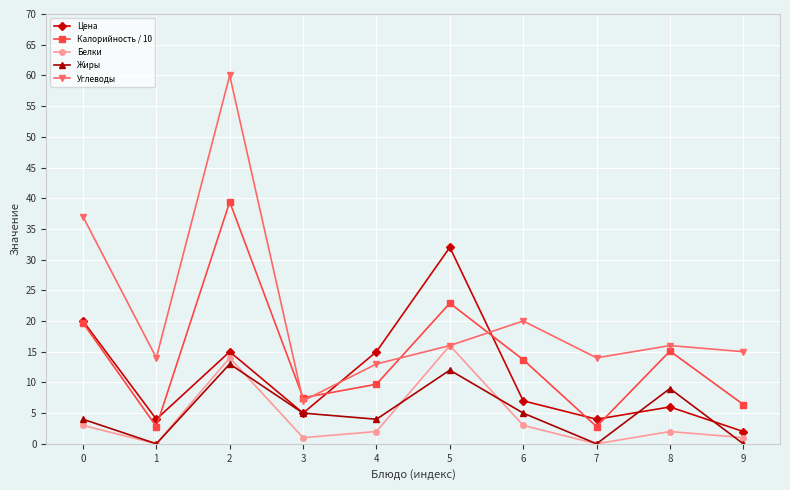

Where is the first local minimum for Углеводы?

1